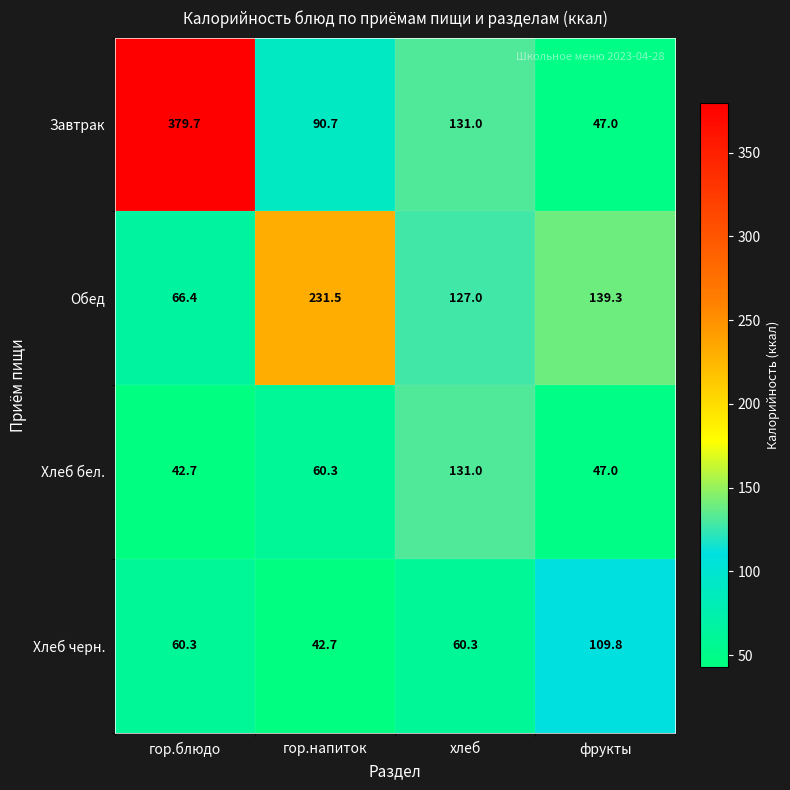

Which series has the largest total across all categories?

Завтрак